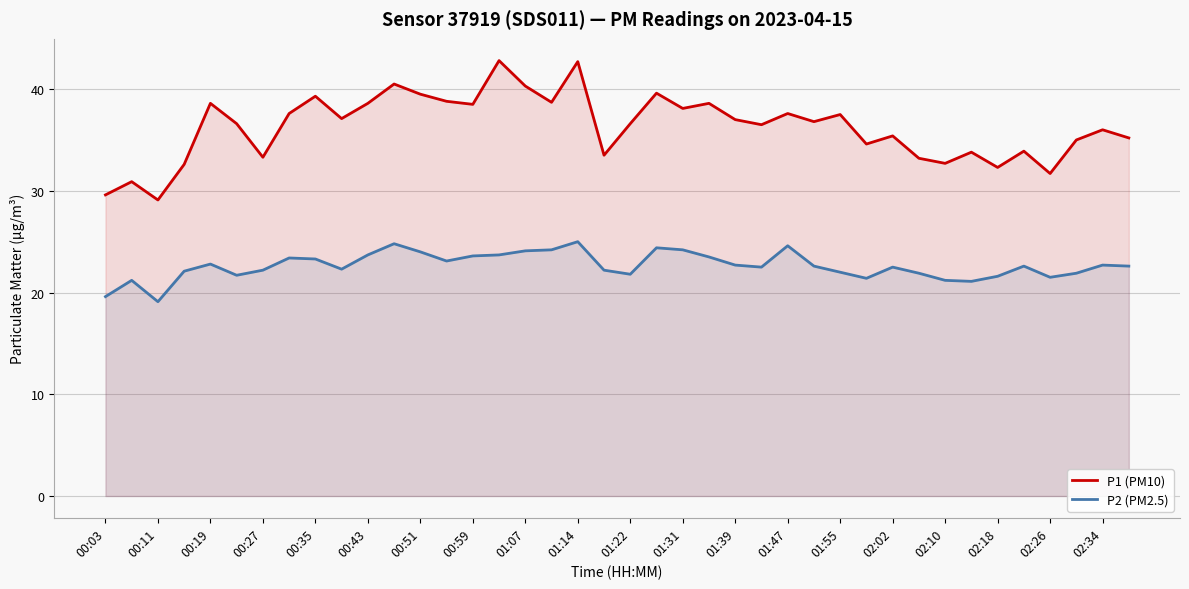

What is the highest value of the P2 (PM2.5) series?

25.0